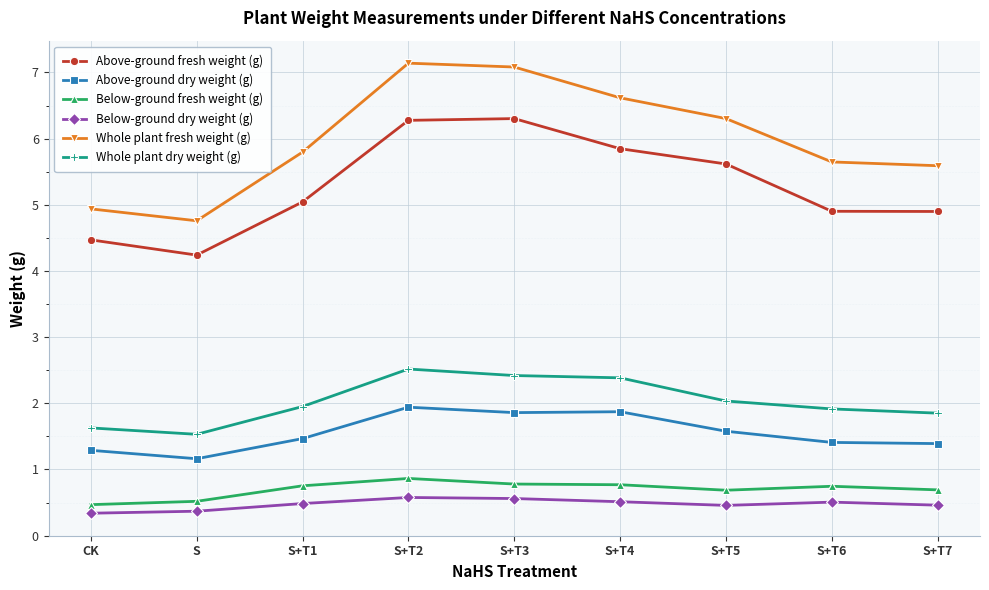

What is the sum of all Above-ground dry weight (g) values?

14.0